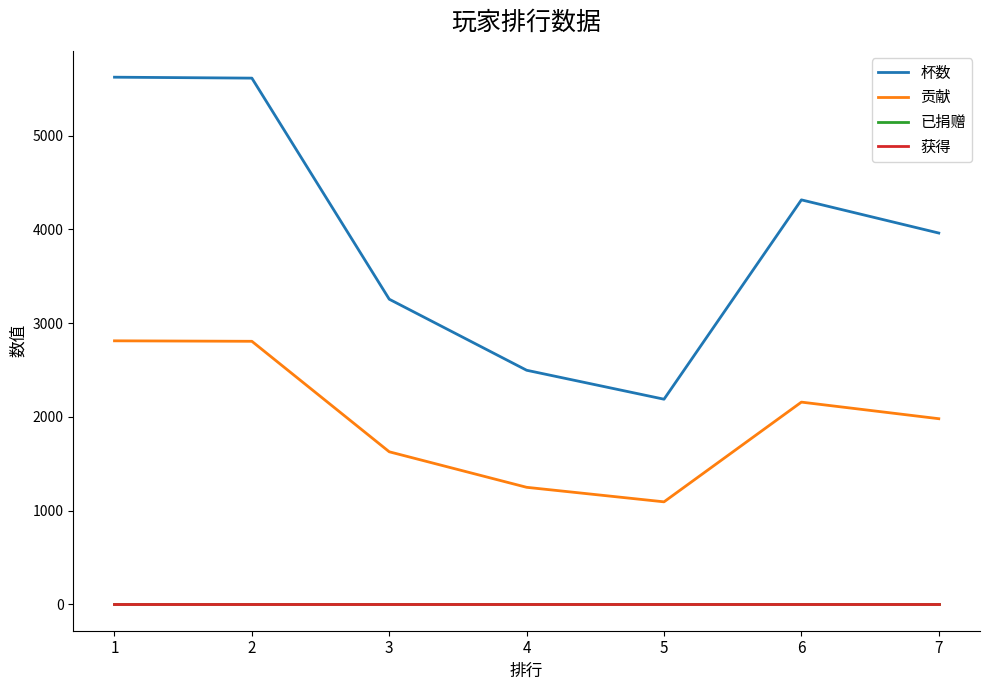

What is the difference between the maximum and minimum values in the 杯数 series?

3436